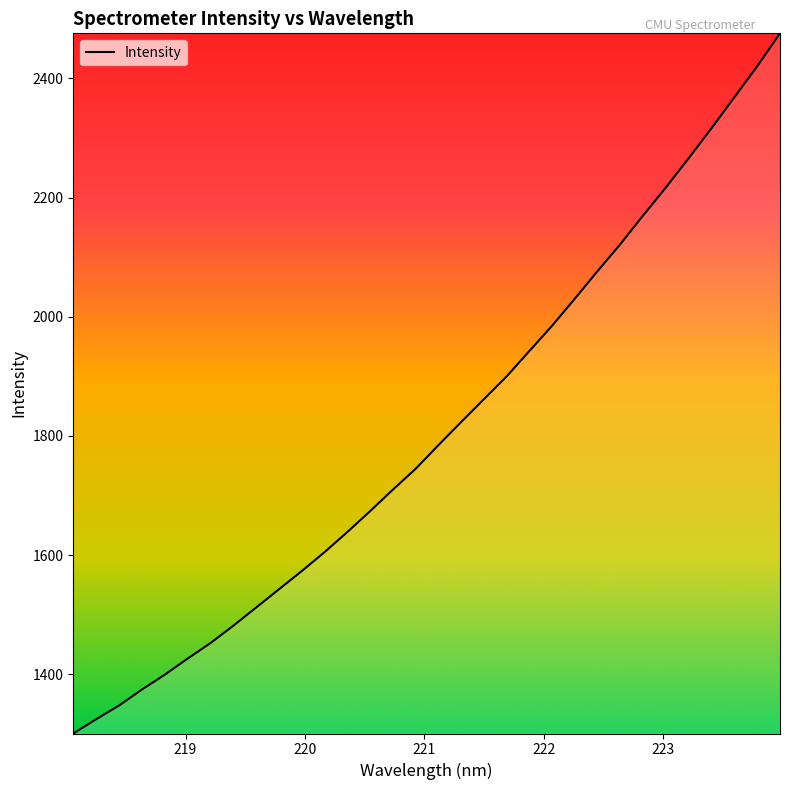

What is the minimum value shown in the chart?

1300.6